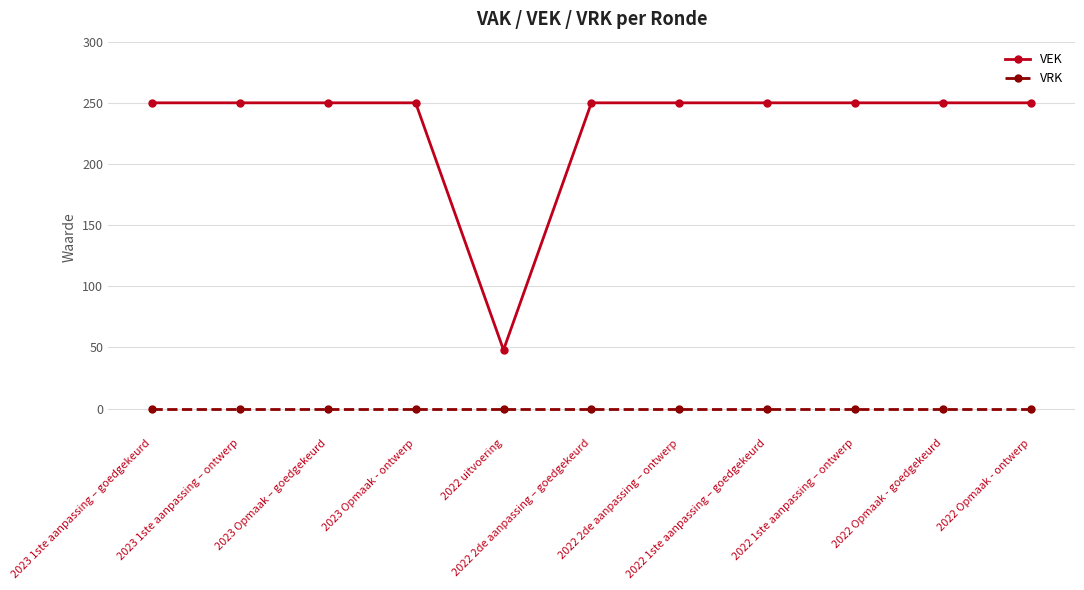

What are all the series names shown in the legend?

VEK, VRK